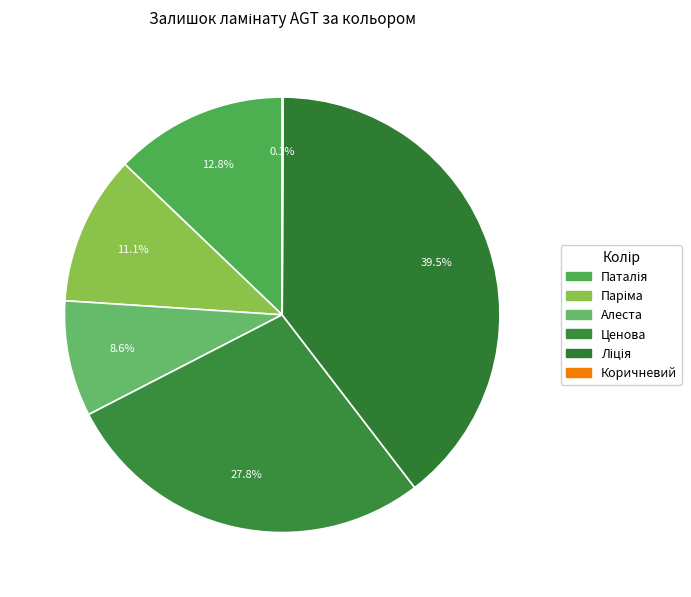

The Ліція slice represents 46% of the pie. True or false?

False